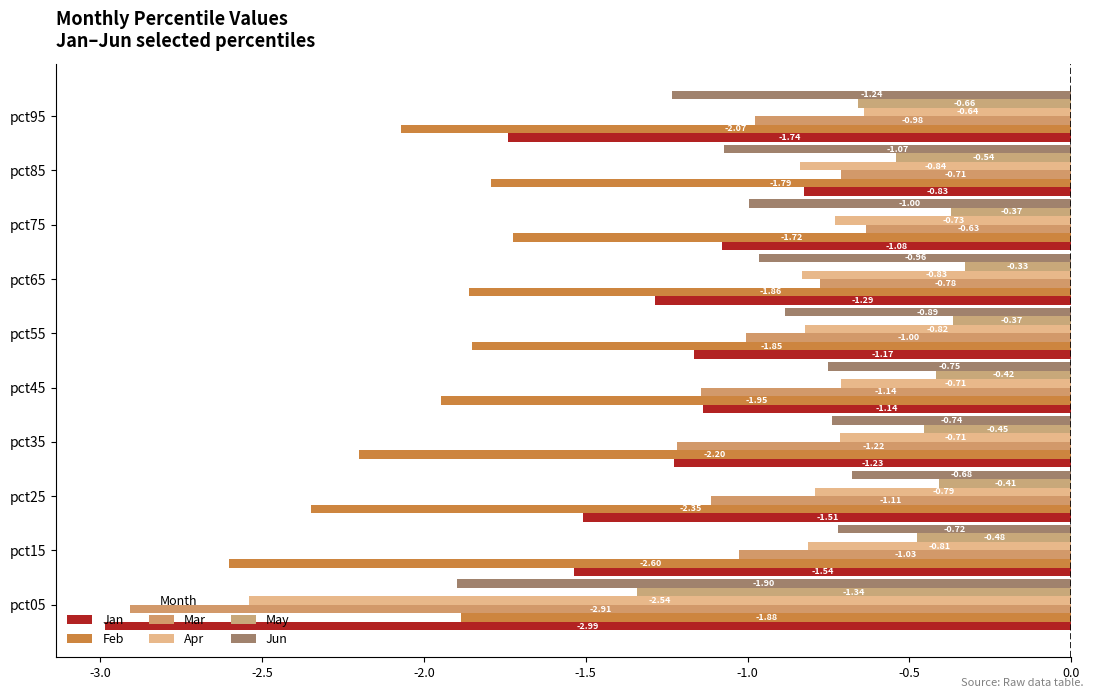

What are all the series names shown in the legend?

Jan, Feb, Mar, Apr, May, Jun